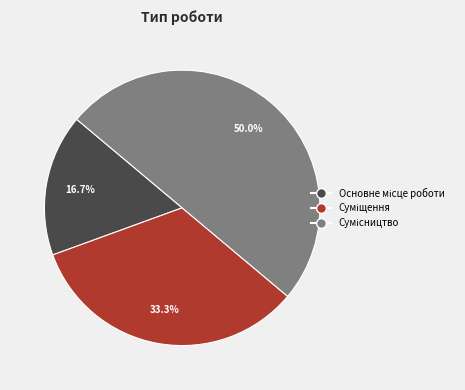

What is the largest slice in the pie chart?

Сумісництво